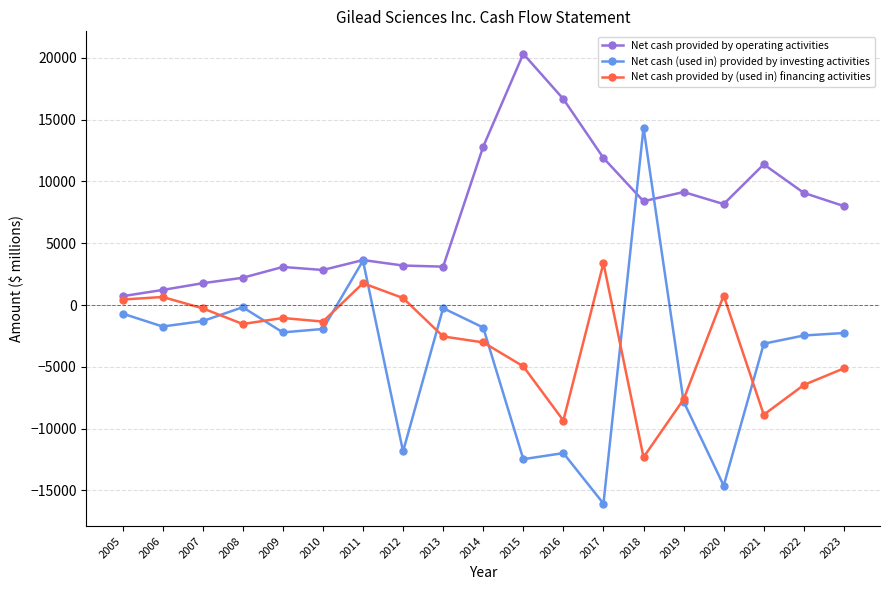

What is the difference between the Net cash provided by (used in) financing activities values at 2022 and 2023?

1344